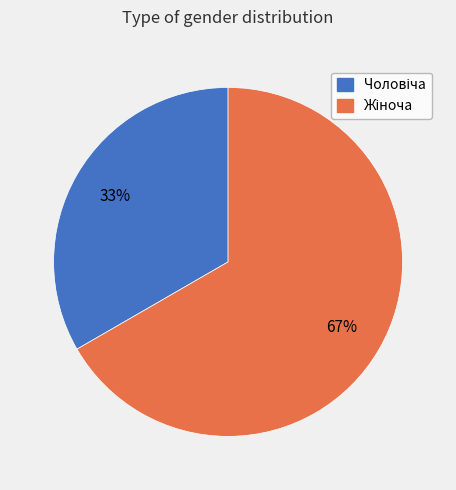

Is there any slice that represents more than half of the pie?

Yes